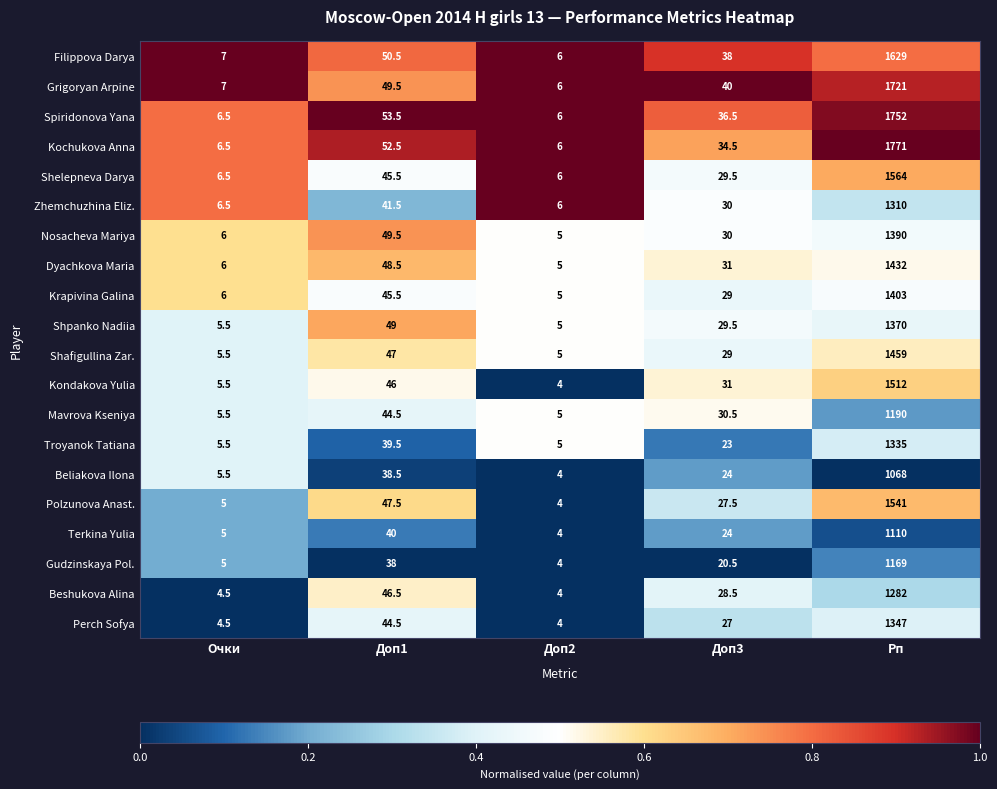

List the series in order of their peak value, highest first.

Kochukova Anna, Spiridonova Yana, Grigoryan Arpine, Filippova Darya, Shelepneva Darya, Polzunova Anast., Kondakova Yulia, Shafigullina Zar., Dyachkova Maria, Krapivina Galina, Nosacheva Mariya, Shpanko Nadiia, Perch Sofya, Troyanok Tatiana, Zhemchuzhina Eliz., Beshukova Alina, Mavrova Kseniya, Gudzinskaya Pol., Terkina Yulia, Beliakova Ilona